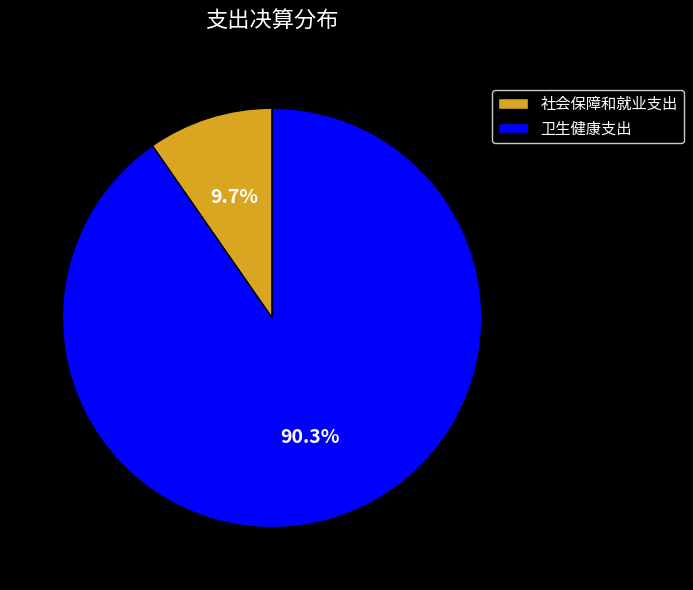

Rank the categories by value from highest to lowest.

卫生健康支出, 社会保障和就业支出